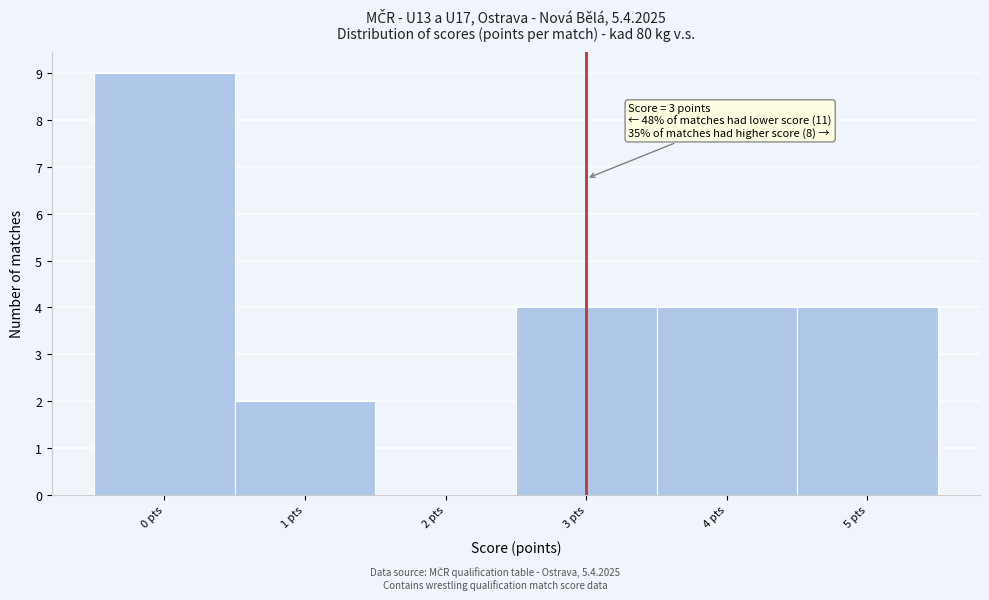

Which range on the x-axis has the tallest bar?

-0.5 to 0.5